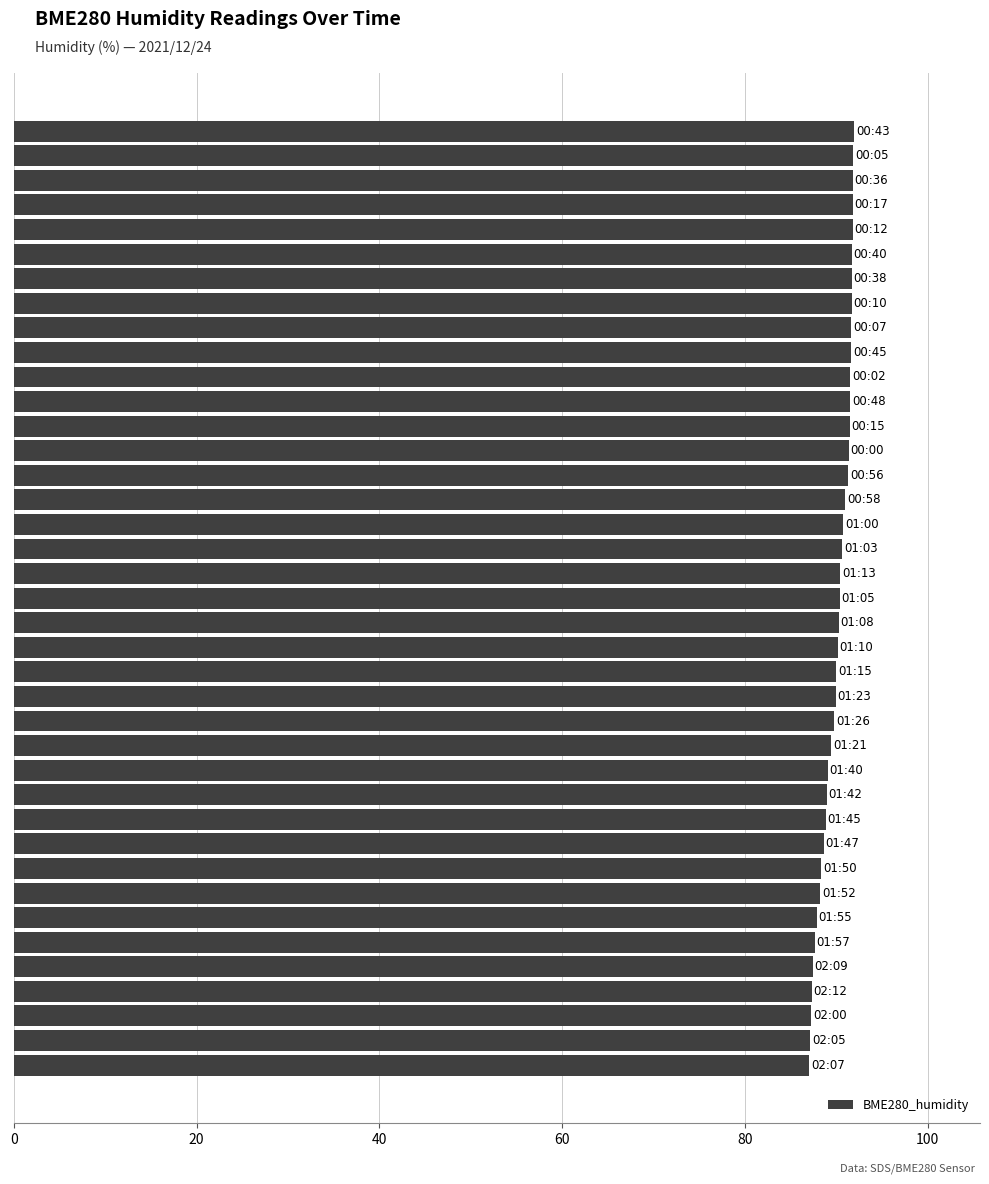

What is the minimum value shown in the chart?

87.0